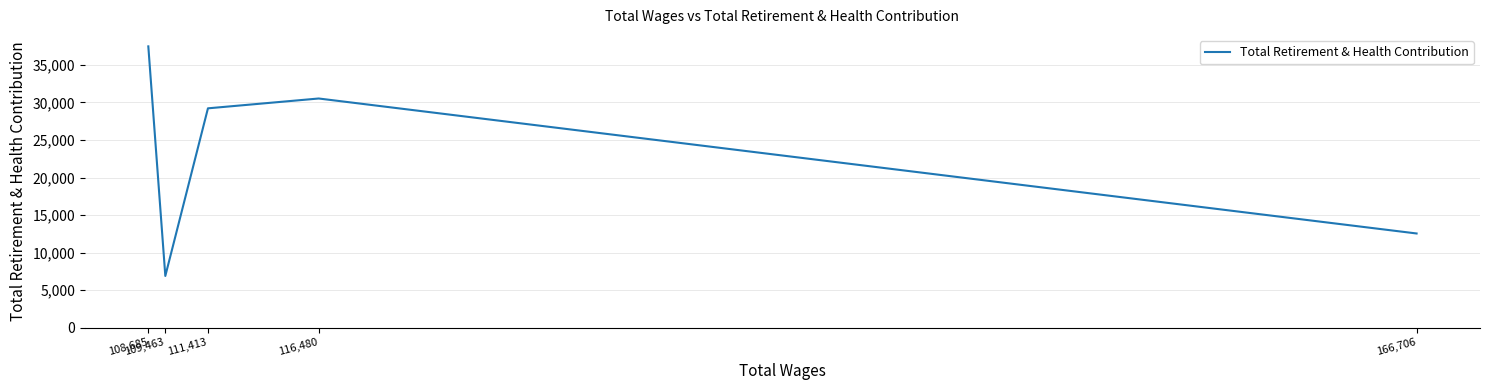

At which category does the data reach its first local peak?

116,480